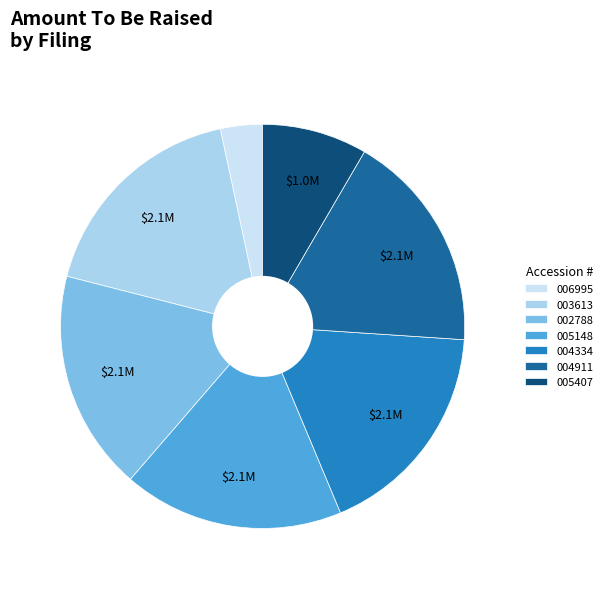

Which slice is the smallest?

006995